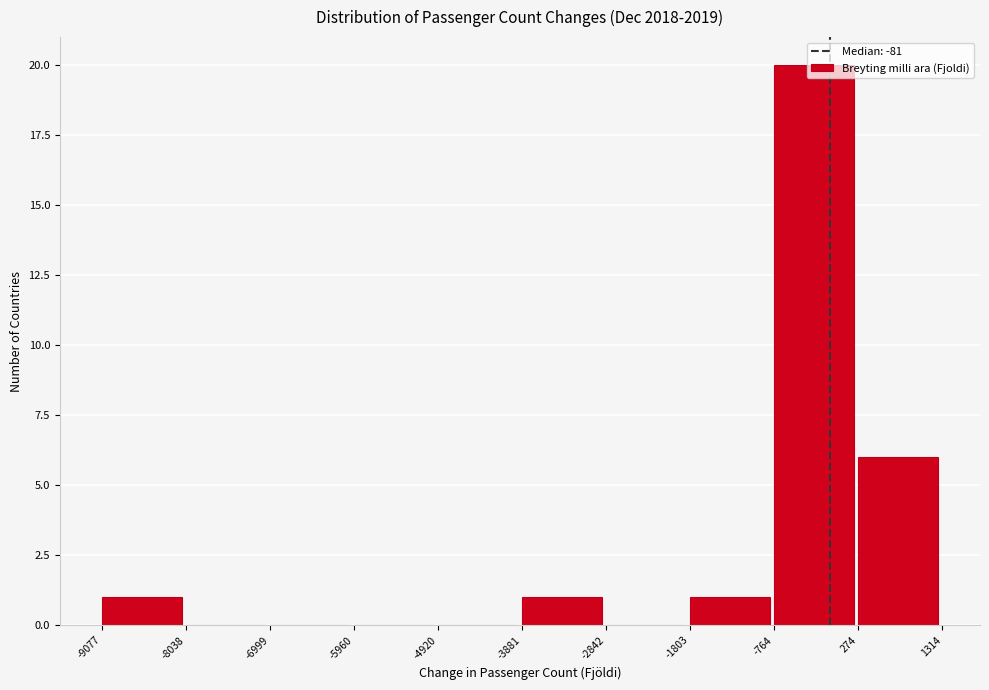

What is the height of the bar covering -764 to 274 on the x-axis? The values are not printed on the chart, so give them approximately, as read against the axis.

20